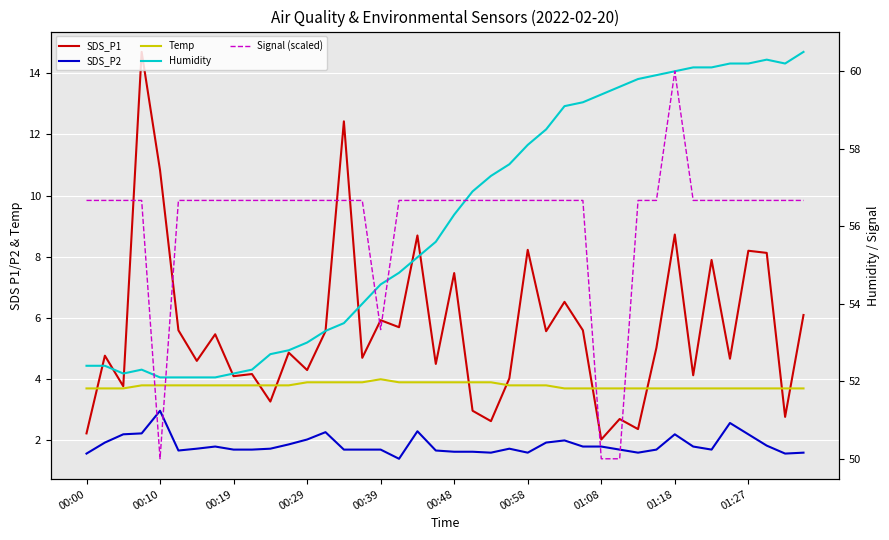

What is the spread (max minus min) of values at 34?

58.4